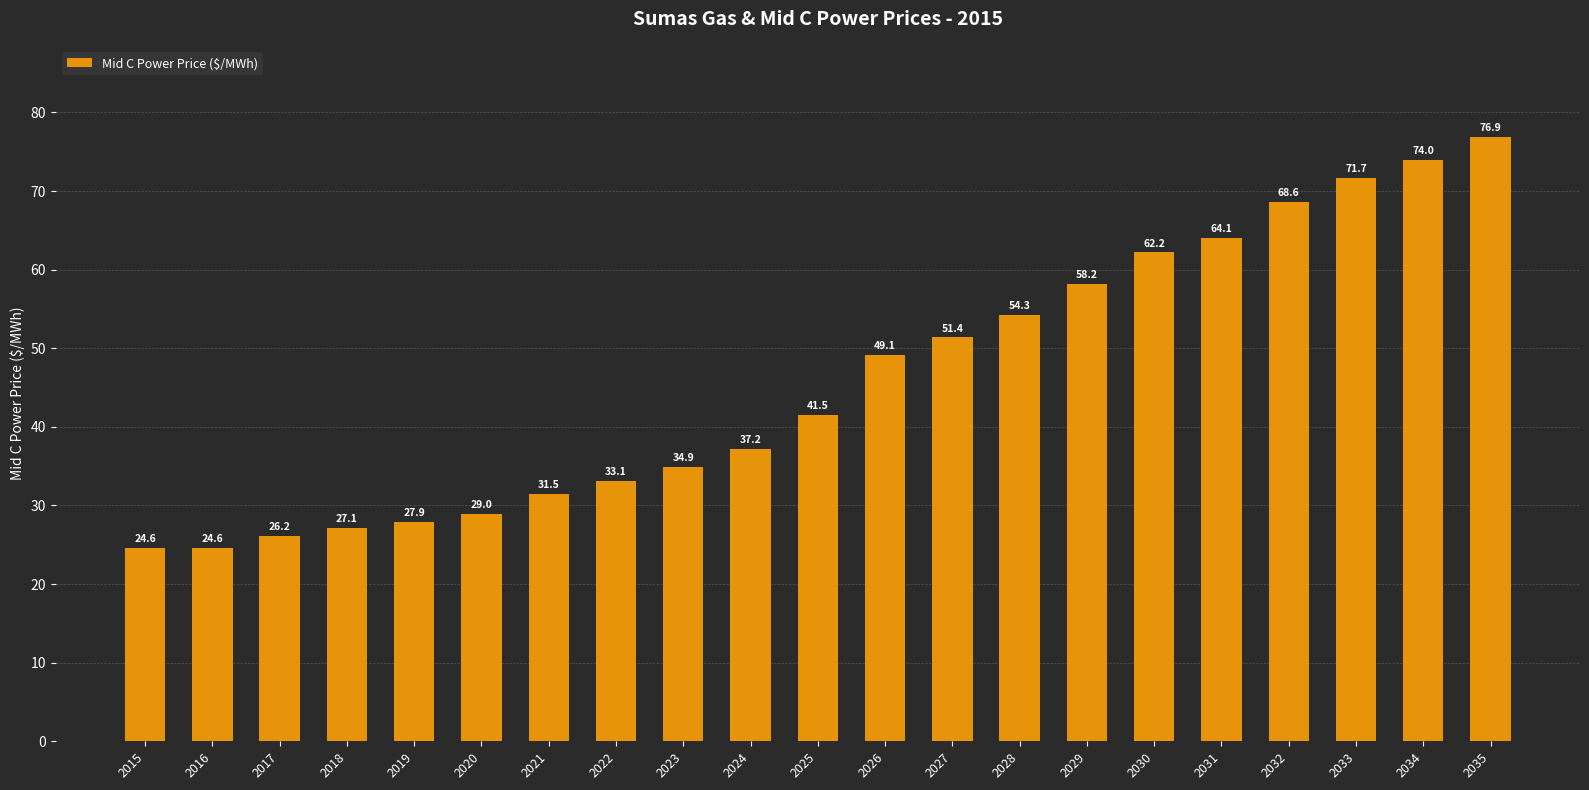

What is the change in value from 2018 to 2028?

+27.2